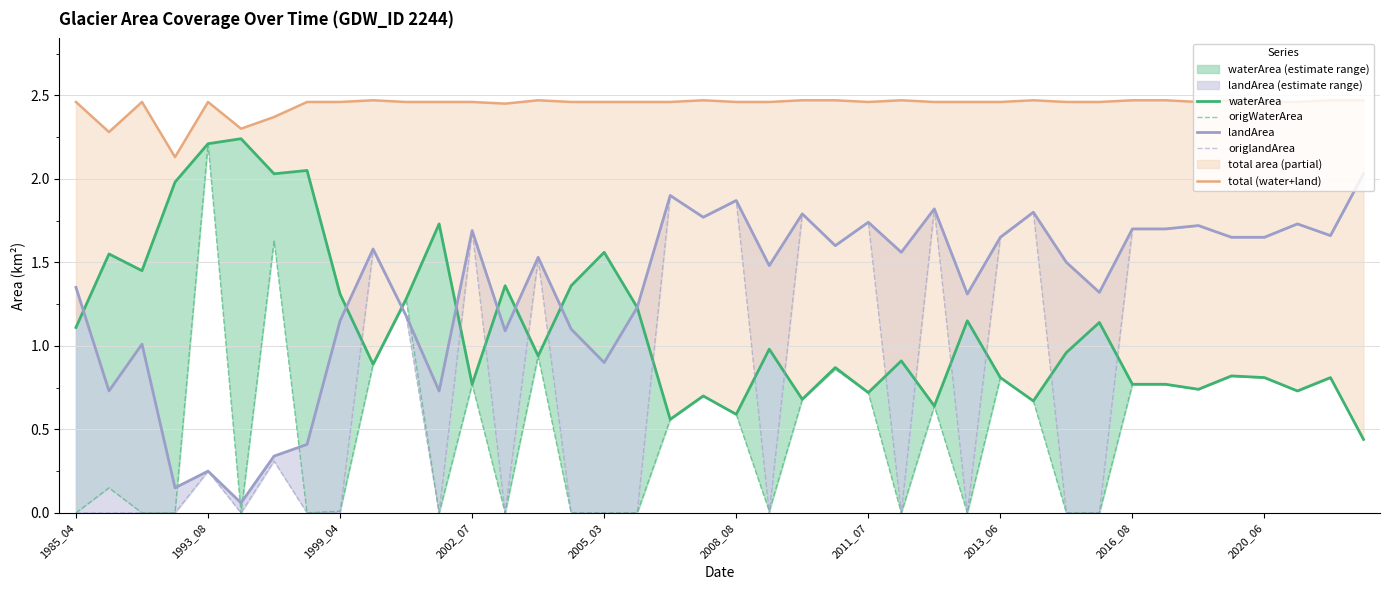

True or false: origWaterArea and waterArea cross at least once.

False